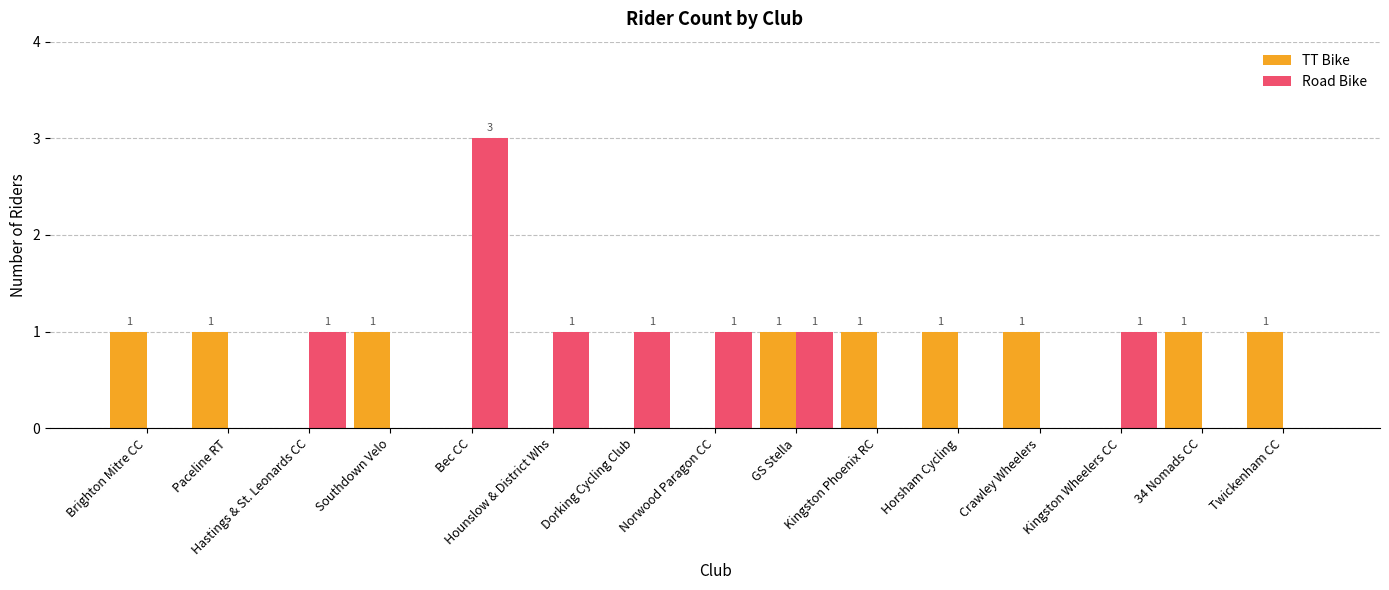

Which category has the highest value across all series?

Bec CC